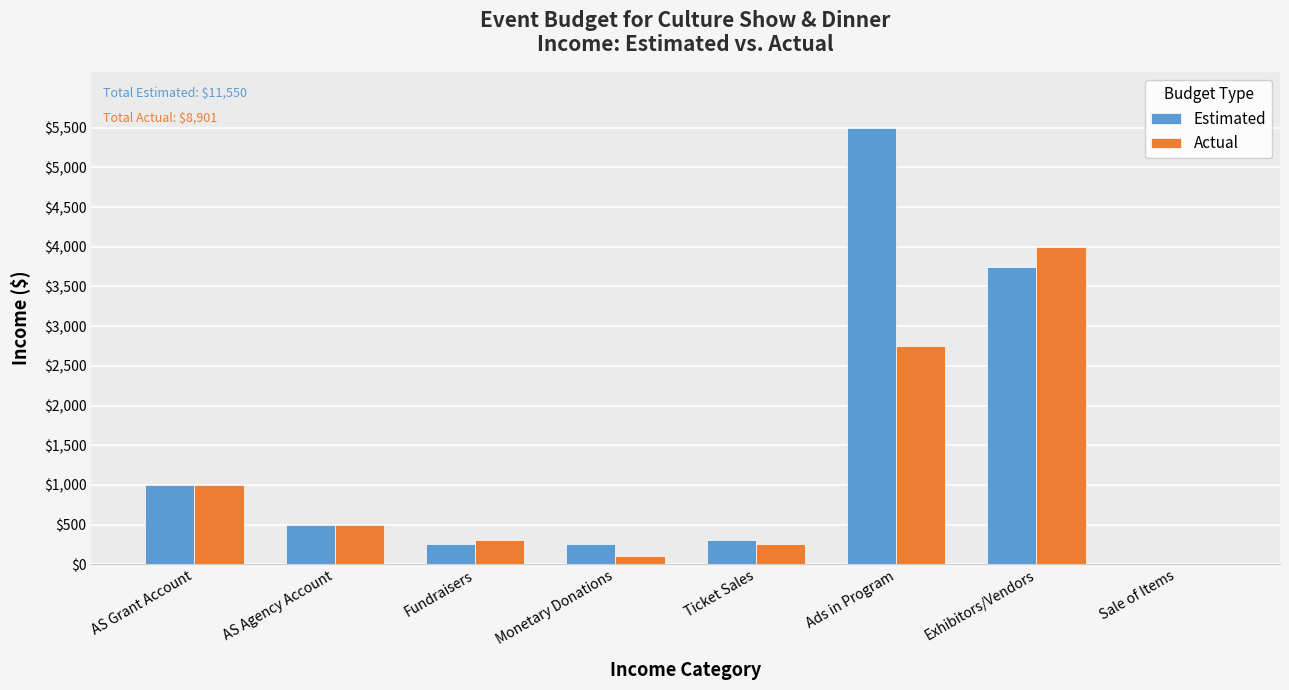

Which series changed the most between AS Grant Account and Exhibitors/Vendors?

Actual